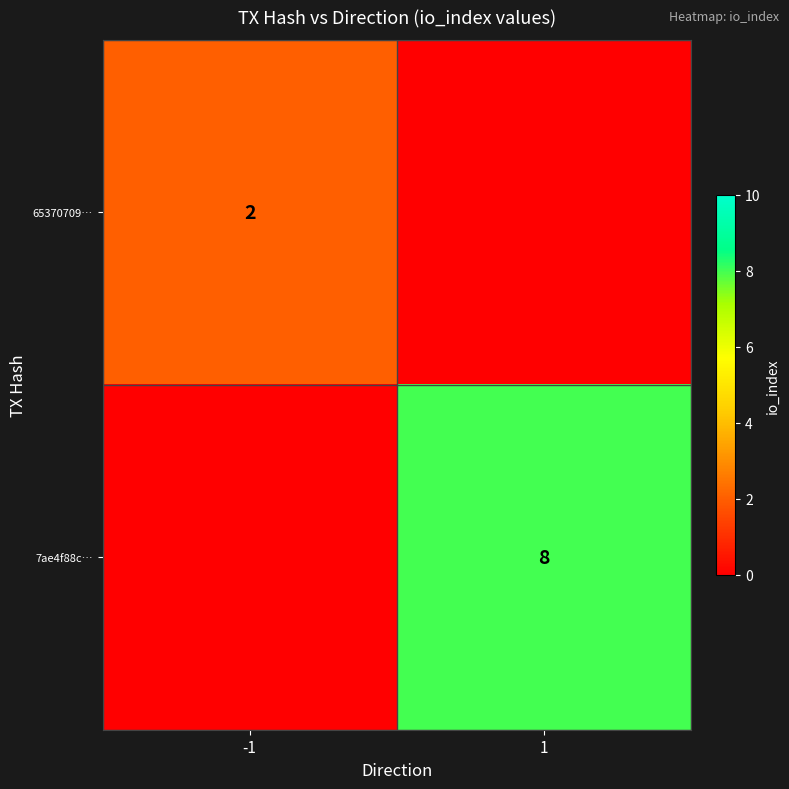

At which category is the sum across all series the highest?

1